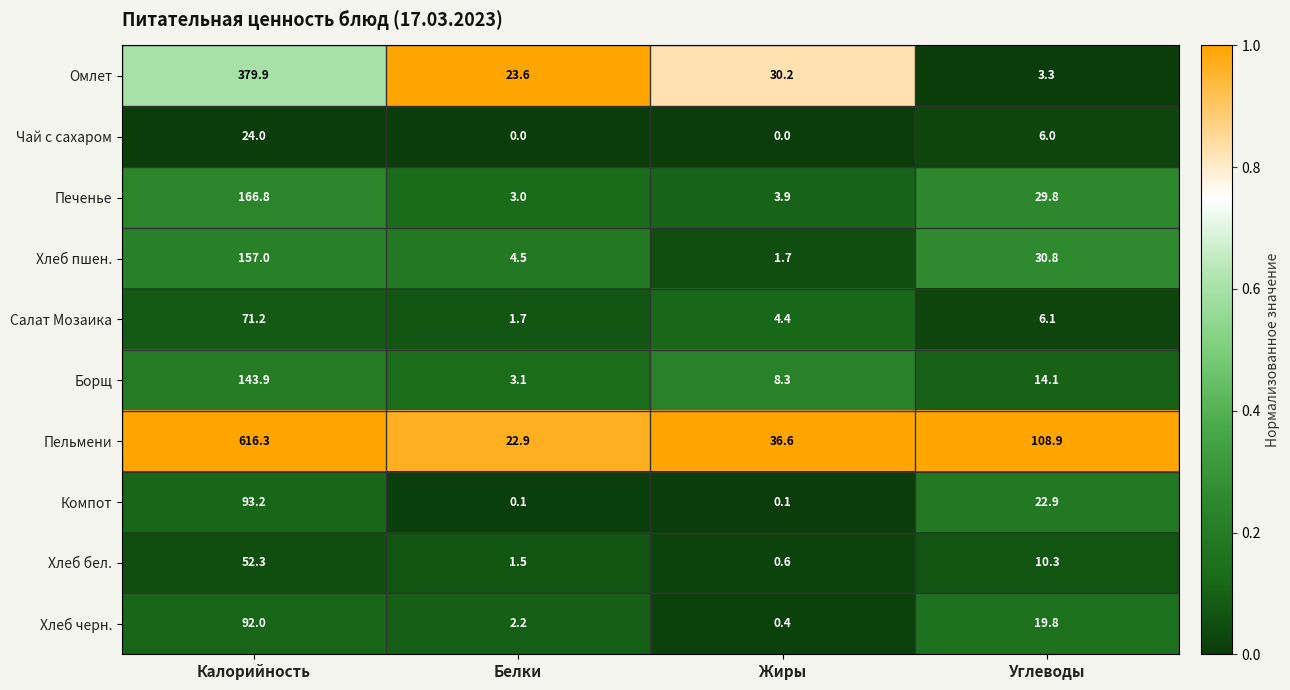

Which category has the highest value in the Печенье series?

Калорийность